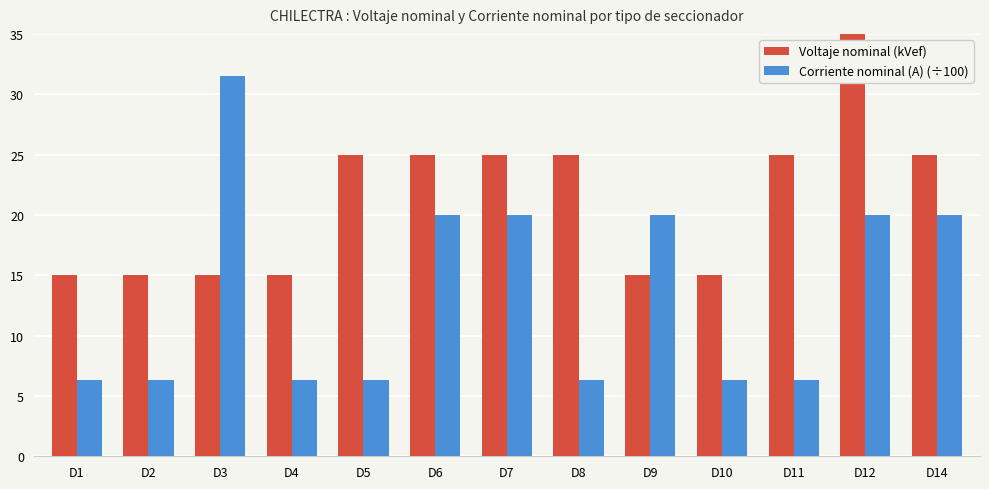

At which label does Corriente nominal (A) (÷100) reach its peak?

D3